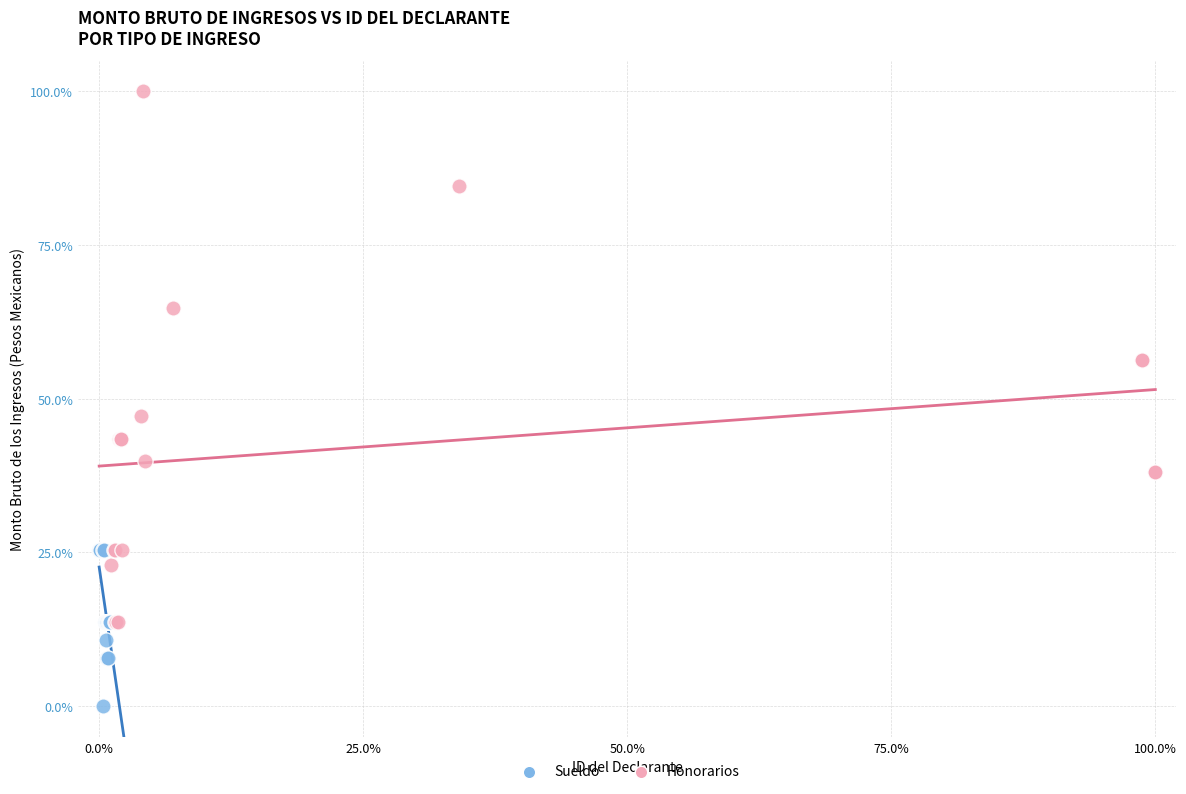

Which series reaches the minimum Y coordinate?

Sueldo